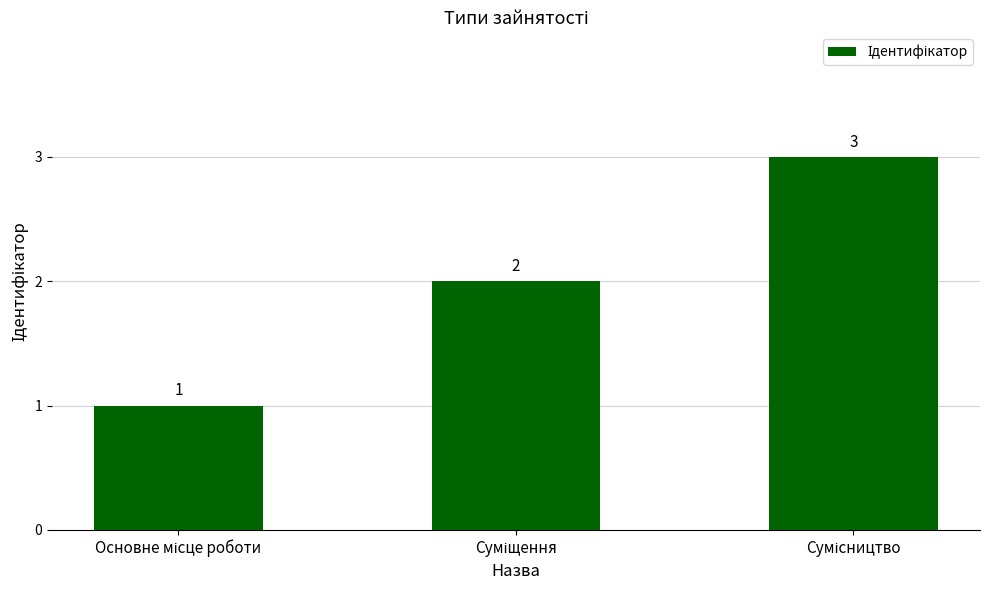

How many data points are less than 2?

1